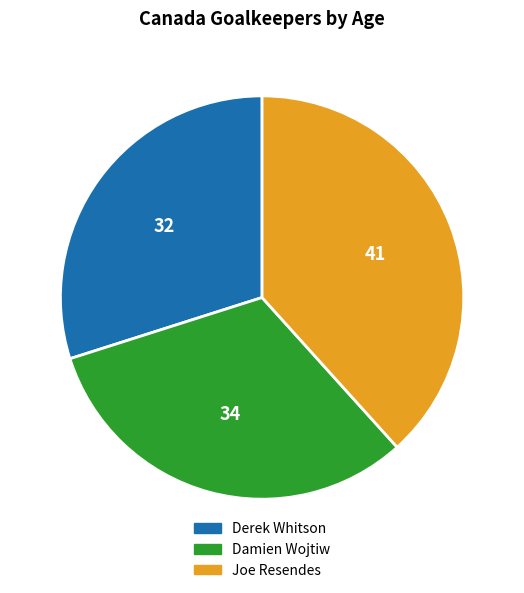

Rank the categories by value from highest to lowest.

Joe Resendes, Damien Wojtiw, Derek Whitson